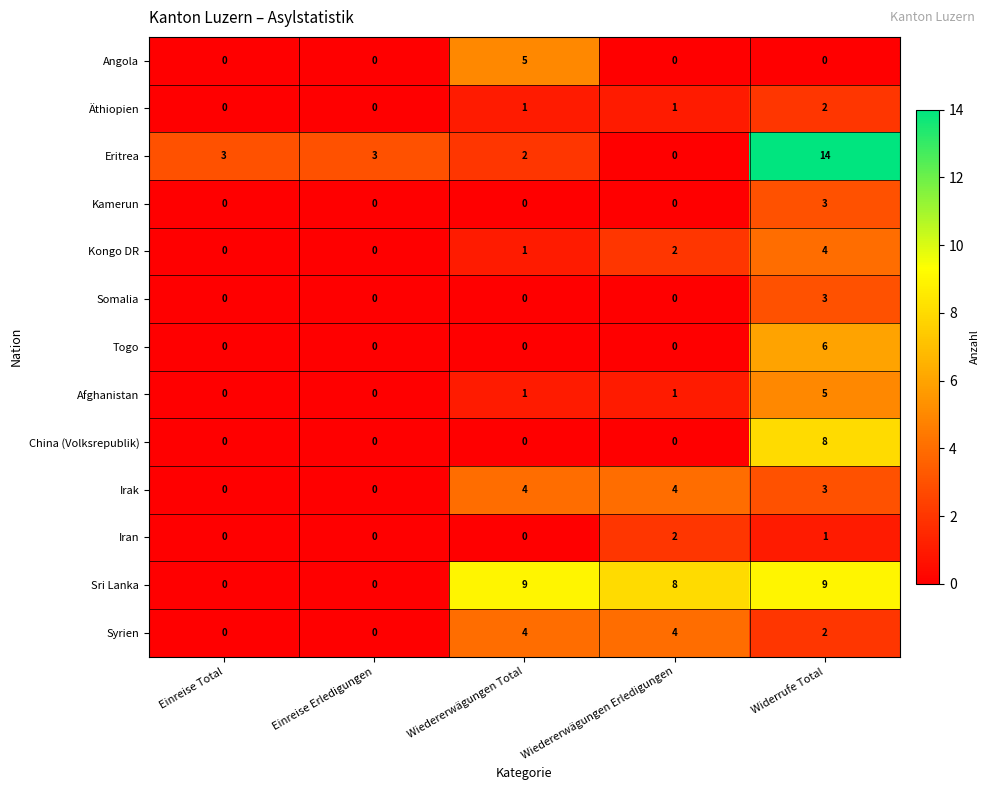

Count the Angola values in the range 0 to 1.

4